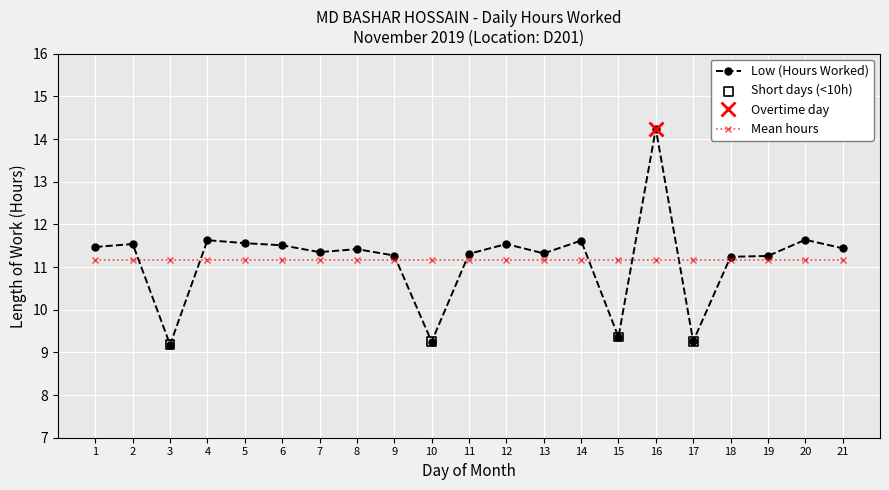

What is the ratio of the value at 5 to the value at 11?

1.0